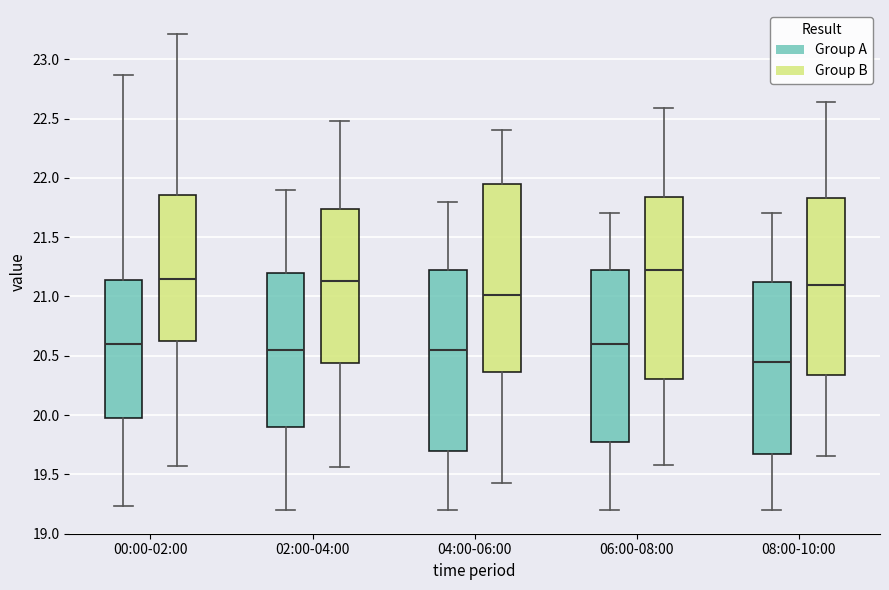

Reading left to right, read every box against the y-axis: the position of its median line, the range the box covers, and the ends of its whiskers. The values are not printed on the chart, so give them approximately, as read against the axis.

00:00-02:00 (Group A): median 20.60, box 20.00 to 21.15, whiskers 19.25 to 22.85
00:00-02:00 (Group B): median 21.15, box 20.60 to 21.85, whiskers 19.55 to 23.20
02:00-04:00 (Group A): median 20.55, box 19.90 to 21.20, whiskers 19.20 to 21.90
02:00-04:00 (Group B): median 21.15, box 20.45 to 21.75, whiskers 19.55 to 22.50
04:00-06:00 (Group A): median 20.55, box 19.70 to 21.25, whiskers 19.20 to 21.80
04:00-06:00 (Group B): median 21.00, box 20.35 to 21.95, whiskers 19.45 to 22.40
06:00-08:00 (Group A): median 20.60, box 19.80 to 21.25, whiskers 19.20 to 21.70
06:00-08:00 (Group B): median 21.20, box 20.30 to 21.85, whiskers 19.60 to 22.60
08:00-10:00 (Group A): median 20.45, box 19.70 to 21.15, whiskers 19.20 to 21.70
08:00-10:00 (Group B): median 21.10, box 20.35 to 21.85, whiskers 19.65 to 22.65